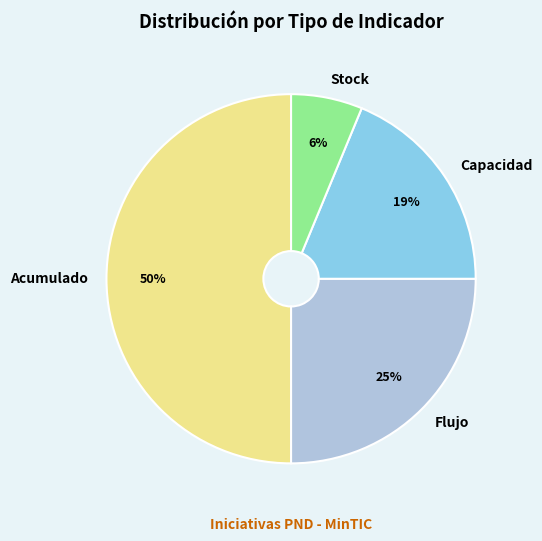

To the nearest percent, what portion does Capacidad represent?

19%